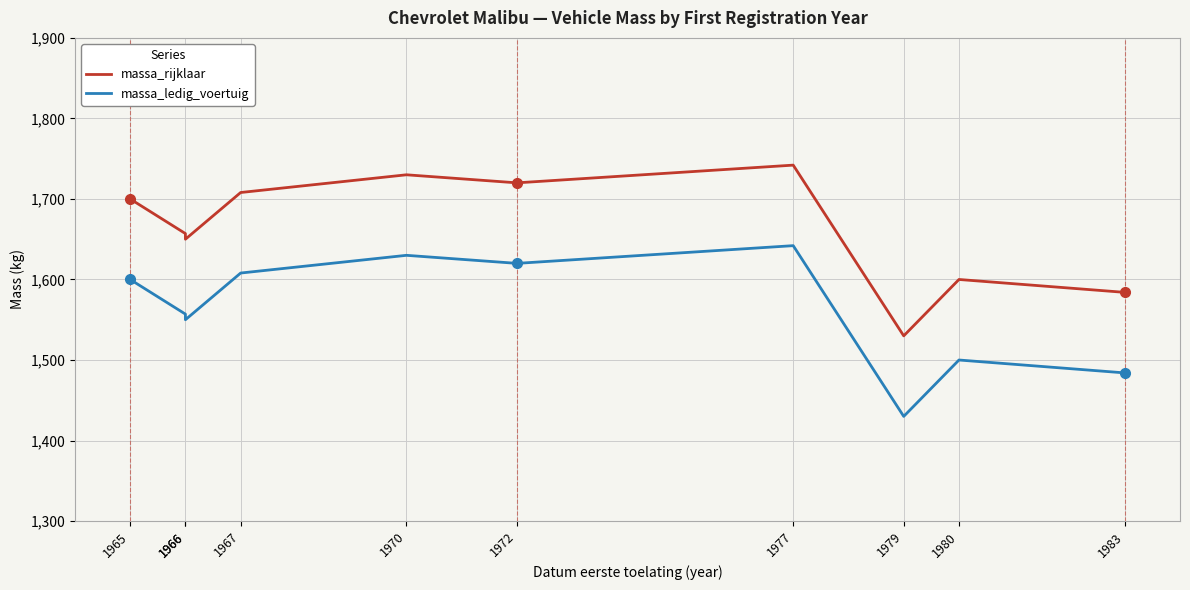

Which series has the largest total across all categories?

massa_rijklaar